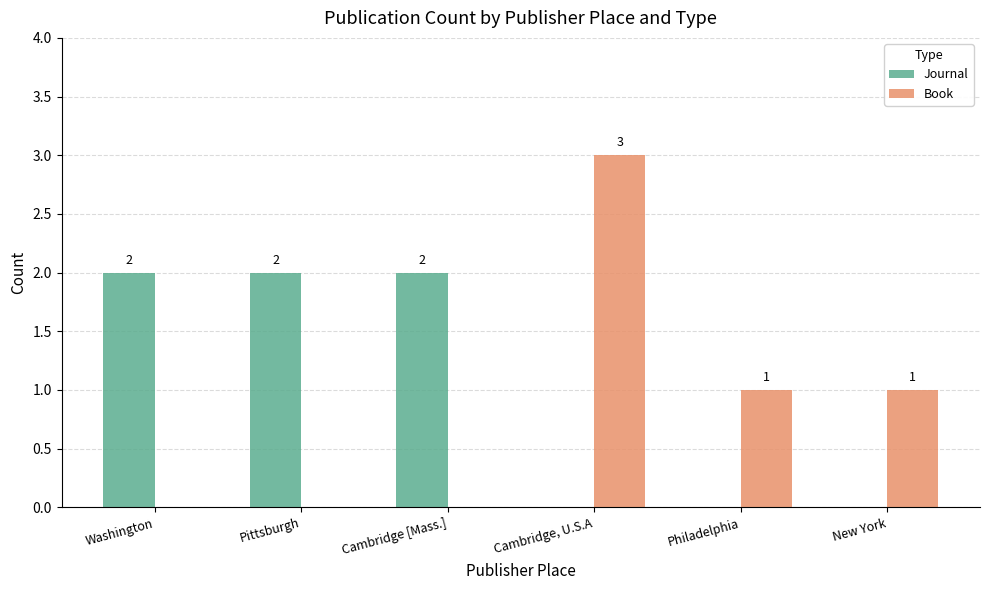

Which series changed the most between Cambridge [Mass.] and Philadelphia?

Journal